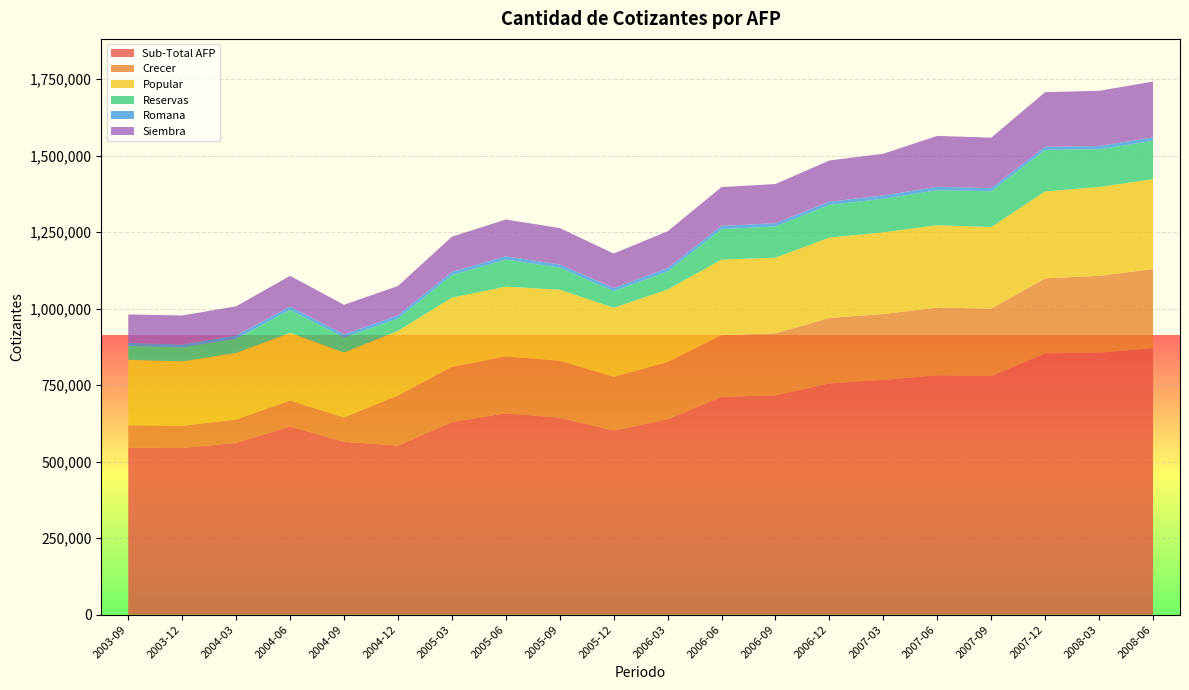

Reading left to right, extract all data points from this chart.

Sub-Total AFP: 545246	544294	561520	614665	564888	552512	629128	657995	643668	601554	638467	711417	716513	755436	767095	782073	779203	853526	855716	870863
Crecer: 73540	72612	75879	84841	79336	163358	180175	185470	185663	175485	186639	201604	202920	213878	215031	220953	220745	245249	251064	258265
Popular: 213896	210706	217473	221166	212454	211092	226541	228143	232415	225635	237196	246931	246929	262658	266865	269347	266482	283863	290448	293494
Reservas: 45363	45412	46553	75052	48961	40353	73402	88280	72238	54105	59065	99501	102105	106760	109433	114230	116947	135638	122970	125504
Romana: 9859	9763	10701	10733	10154	10408	10659	10747	10076	10397	10803	10894	10410	10440	11166	11132	10199	10386	11040	11026
Siembra: 92788	94677	95179	100670	96568	96027	114932	120345	119082	112737	120320	126574	127989	134654	136349	166411	164830	178390	180194	182574